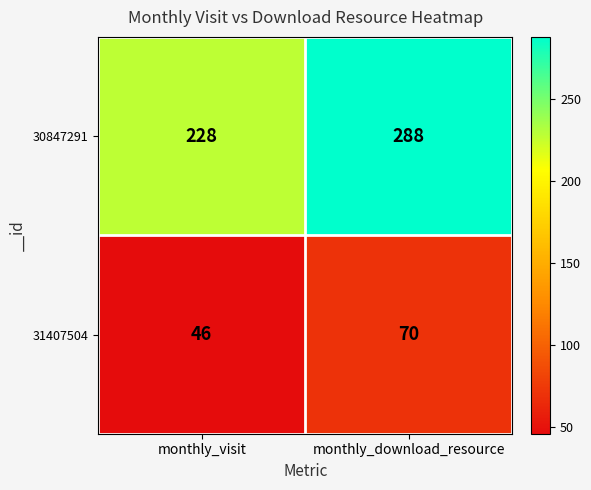

What value does the 31407504 series have at monthly_download_resource?

70